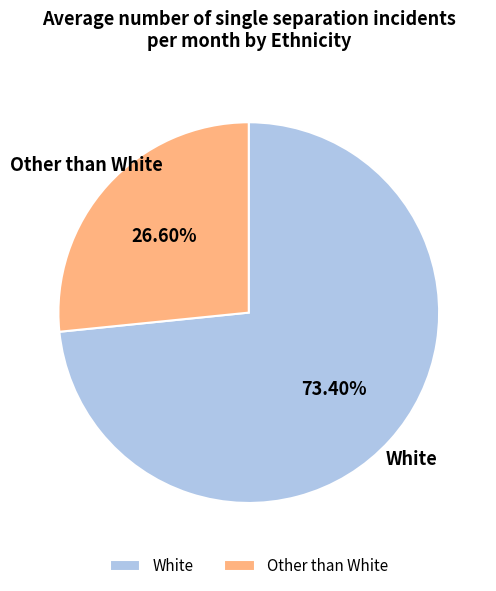

How many segments does this pie chart have?

2